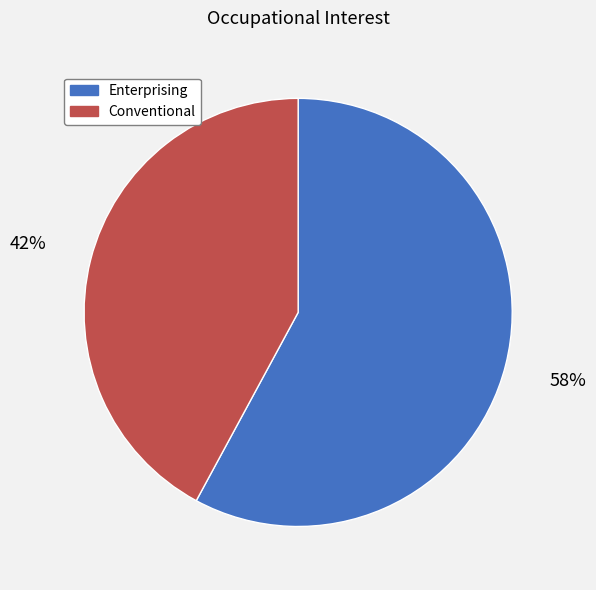

How many segments does this pie chart have?

2